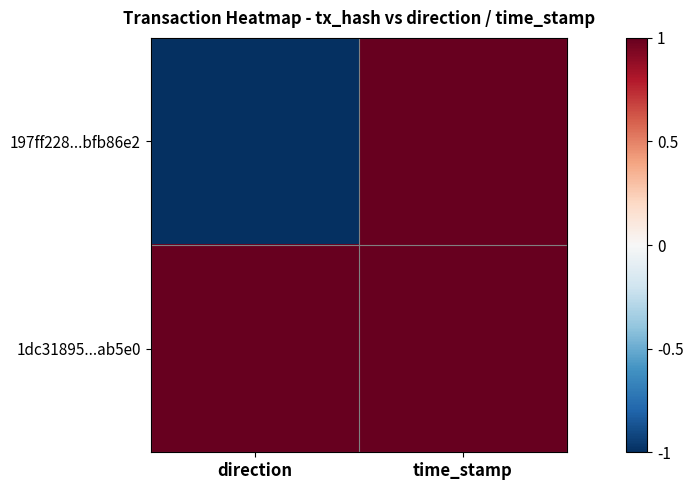

How many data points does each series have?

2